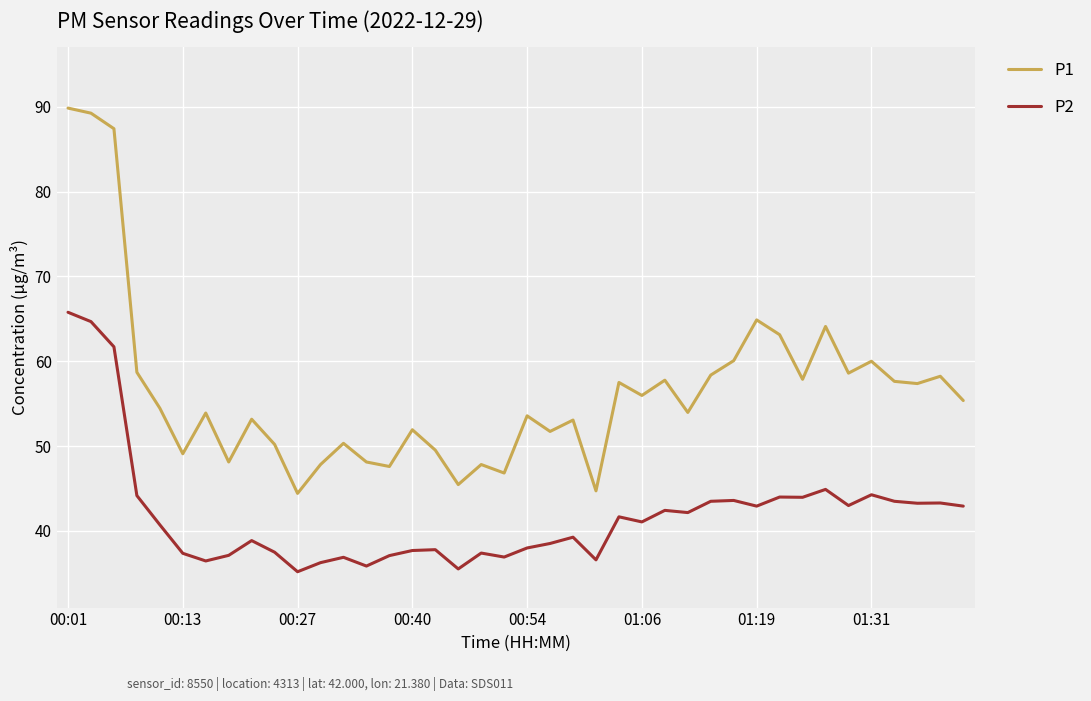

Is this an area chart (filled region under the line)?

No